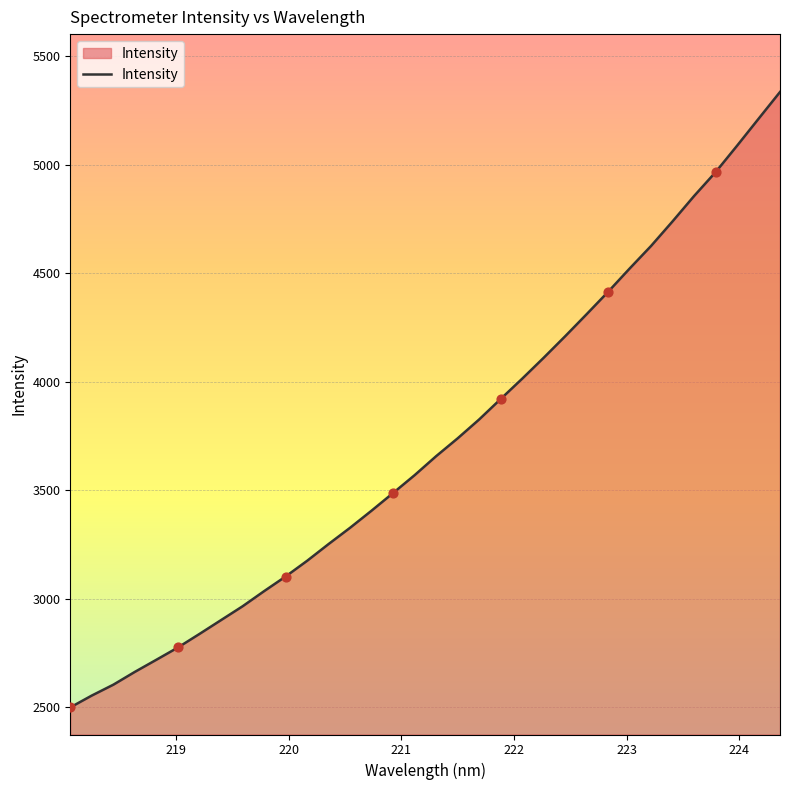

What is the minimum value shown in the chart?

2499.6